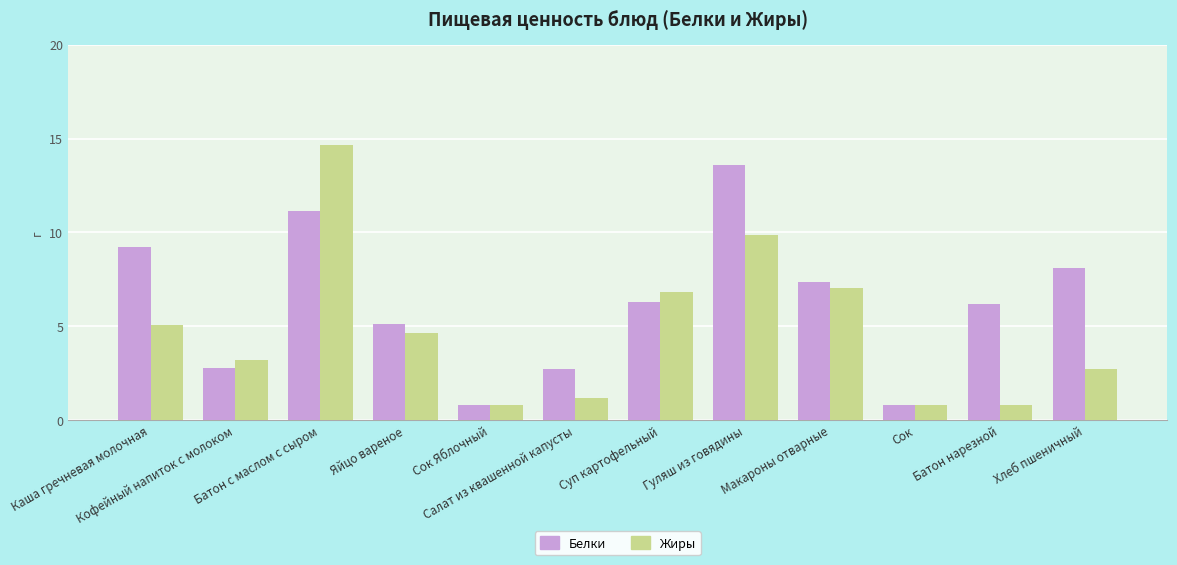

What are all the series names shown in the legend?

Белки, Жиры